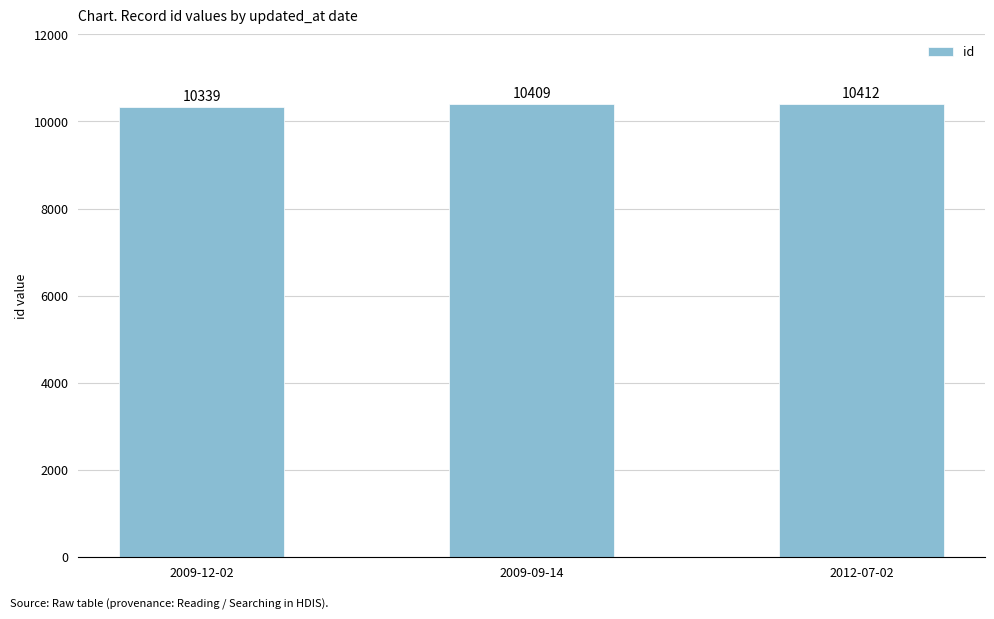

What position from the right is 2009-12-02?

3